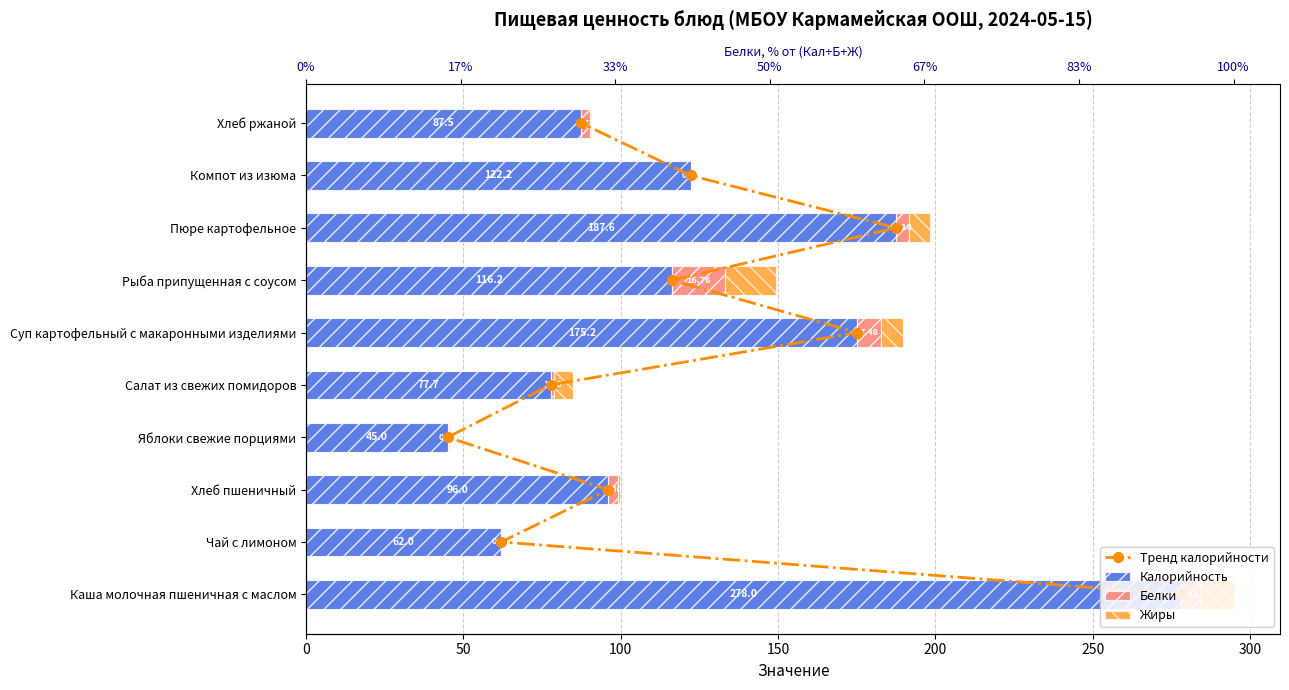

Between 50 and 350, which series saw the biggest shift?

Калорийность